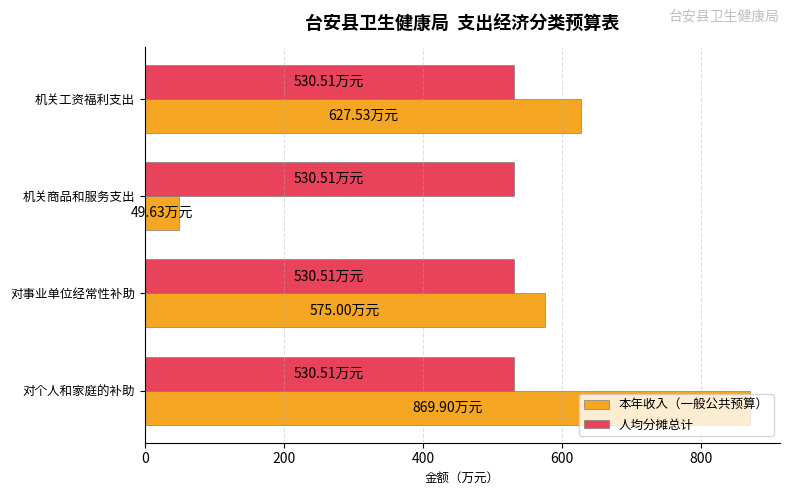

Rank the series by their maximum value, from highest to lowest.

本年收入（一般公共预算）, 人均分摊总计